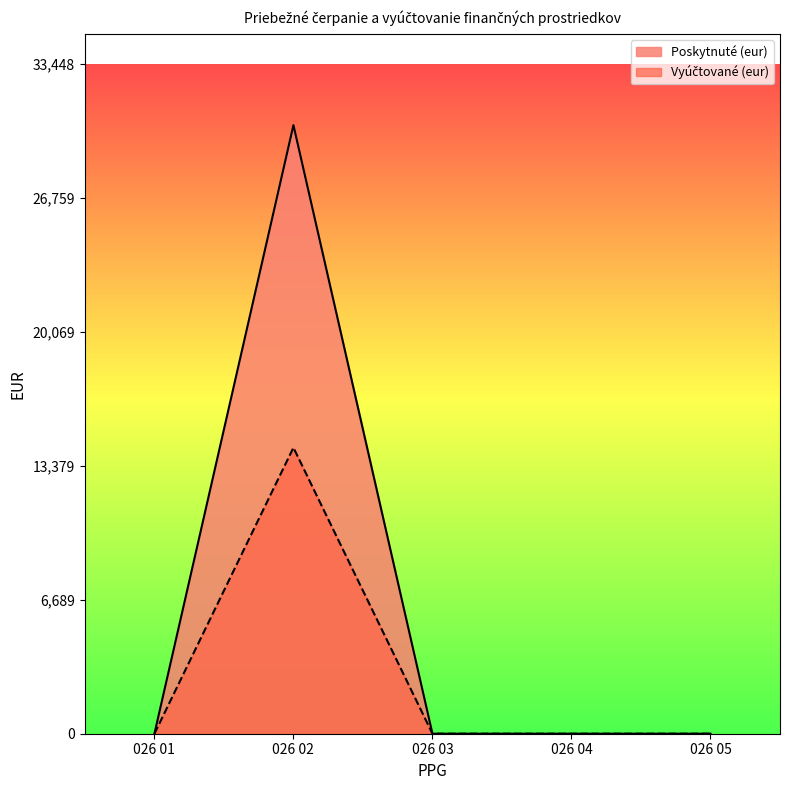

Which category has the lowest value in the Vyúčtované (eur) series?

026 01